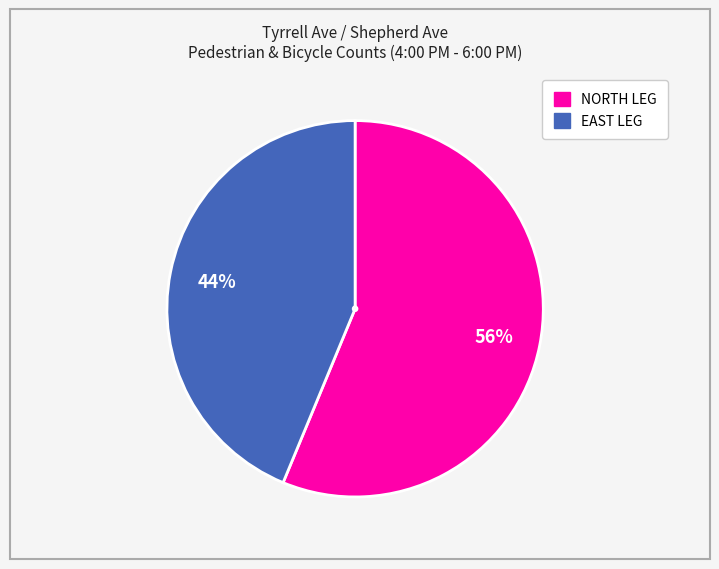

Which has a higher value, NORTH LEG or EAST LEG?

NORTH LEG